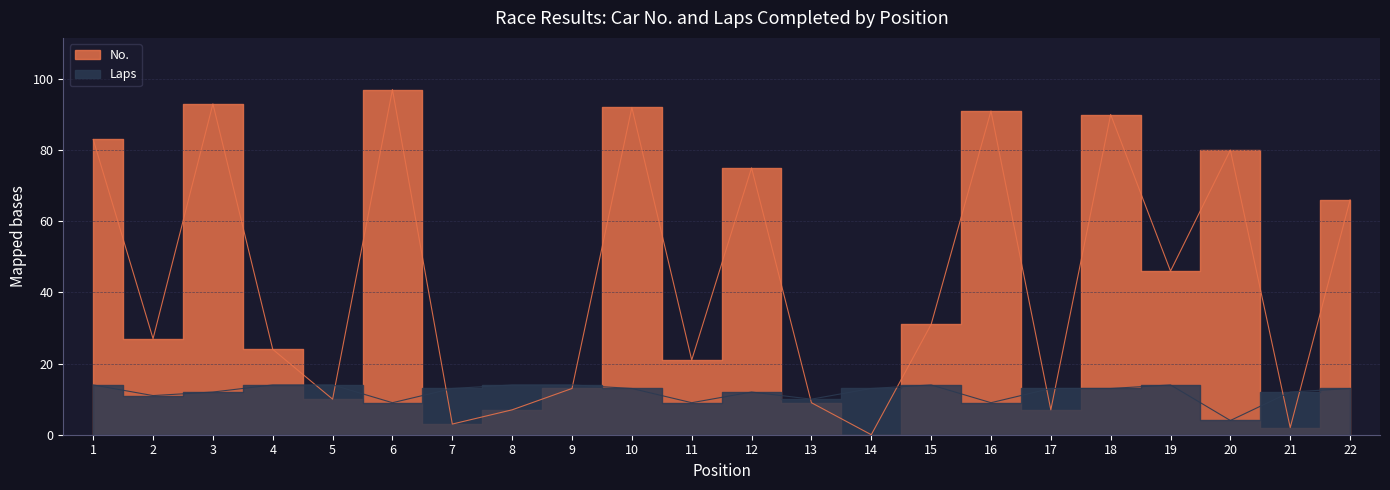

What is the average value of the Laps series?

12